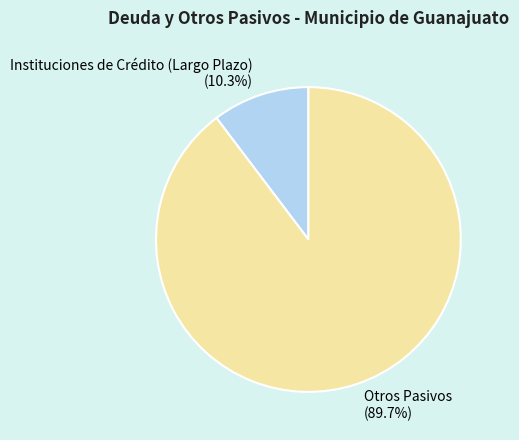

What is the ratio of the value at Instituciones de Crédito (Largo Plazo) to the value at Otros Pasivos?

0.1